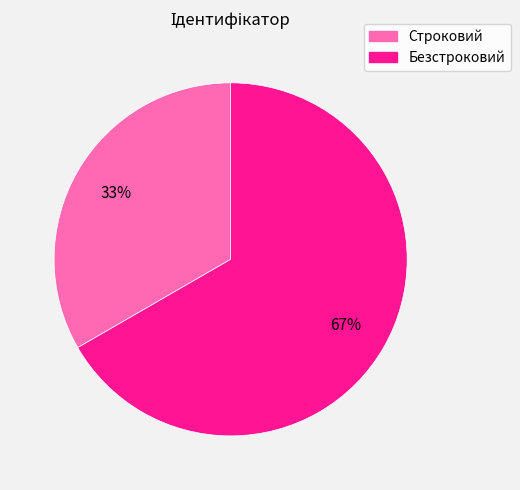

Which category accounts for the majority?

Безстроковий